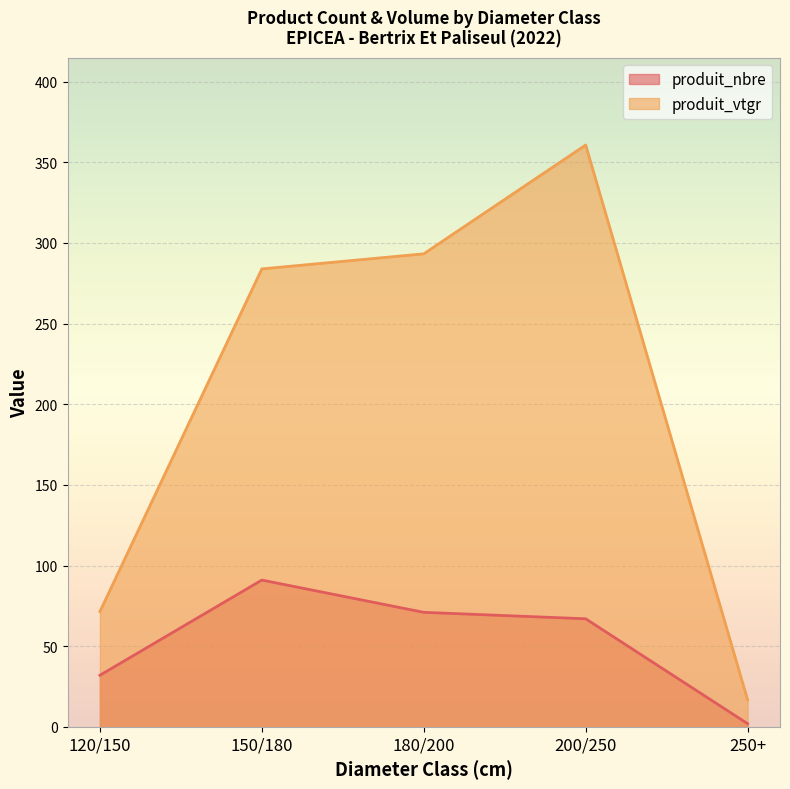

Count the number of data series in this chart.

2